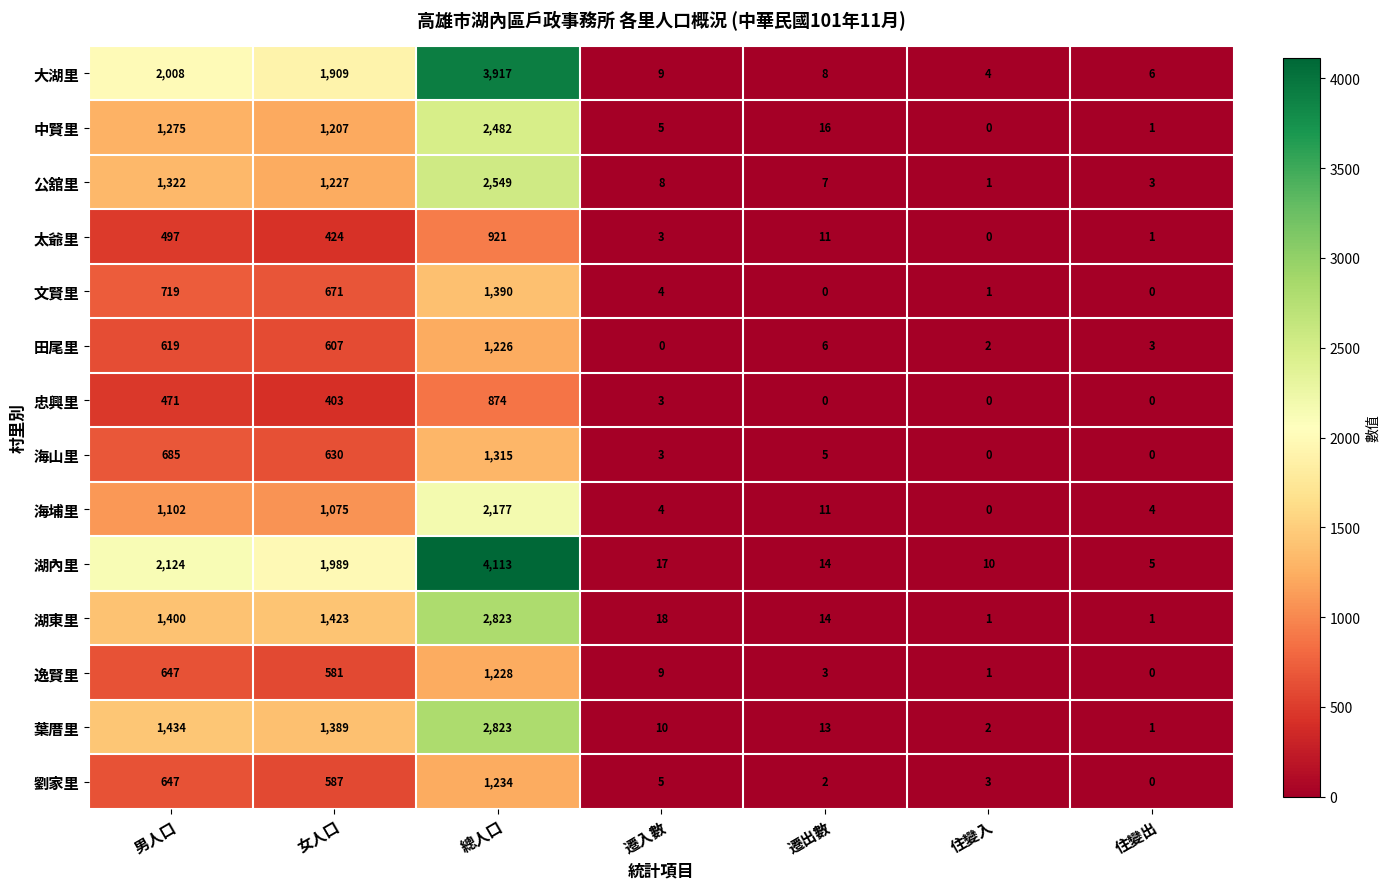

Which label corresponds to the largest value in the chart?

總人口